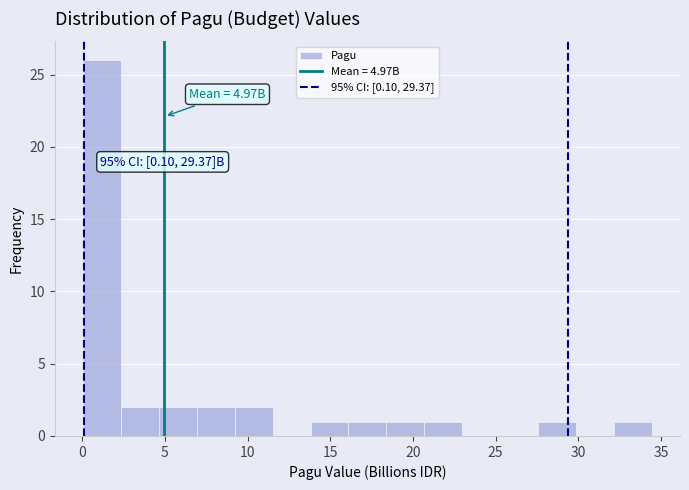

Which range on the x-axis has the tallest bar?

0.0 to 2.5